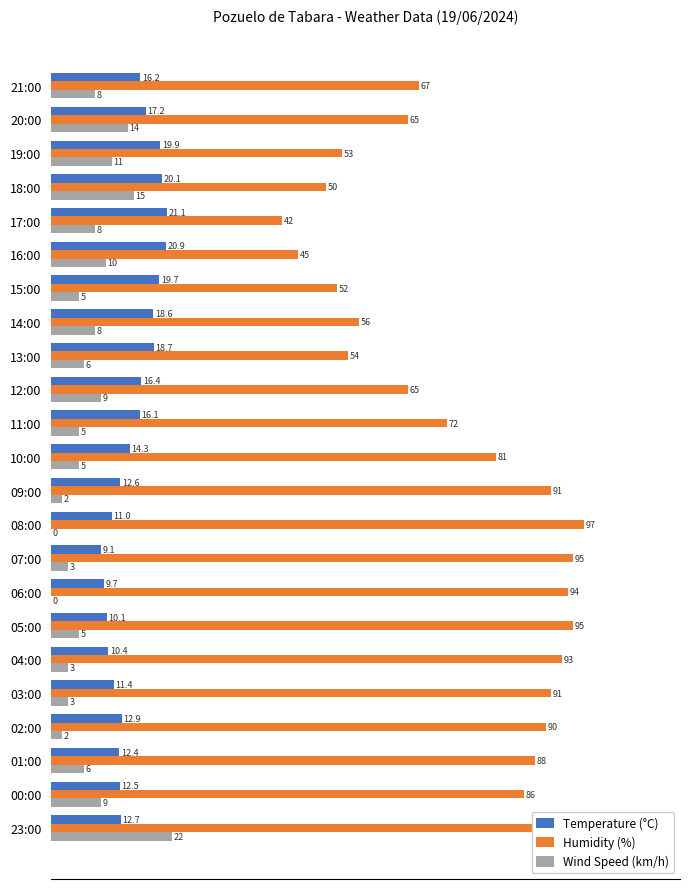

Count the number of data series in this chart.

3